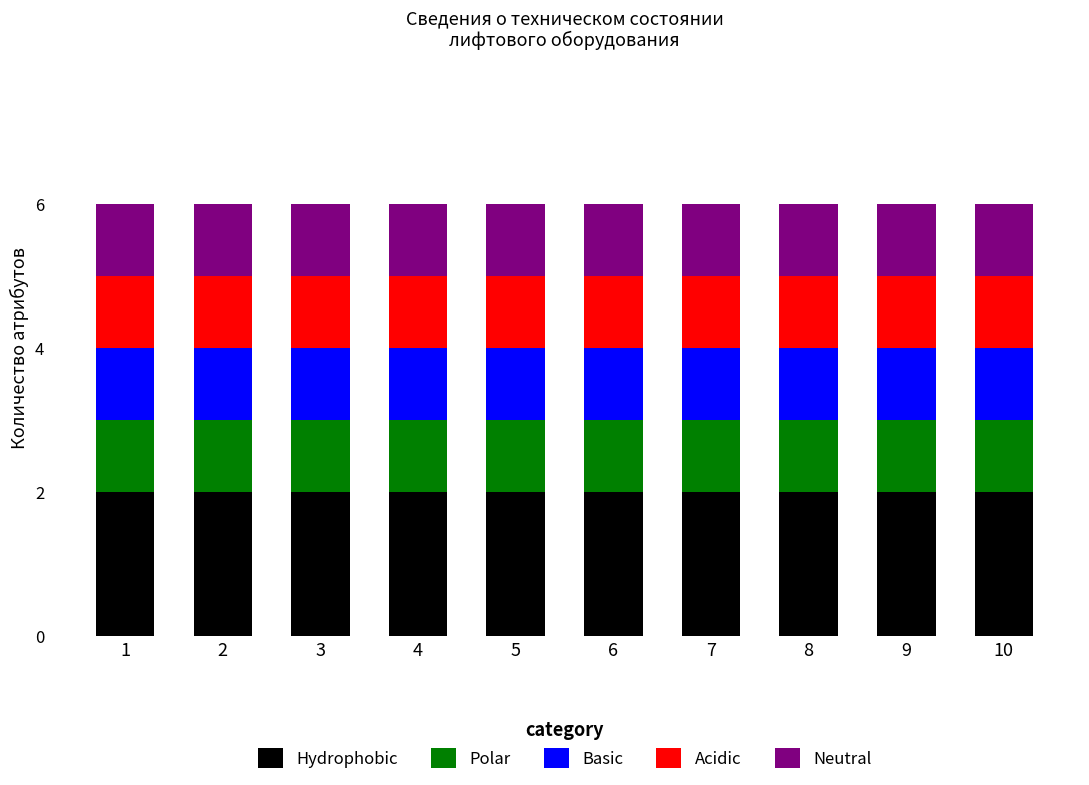

Is it true that Hydrophobic equals 2 at 6?

True